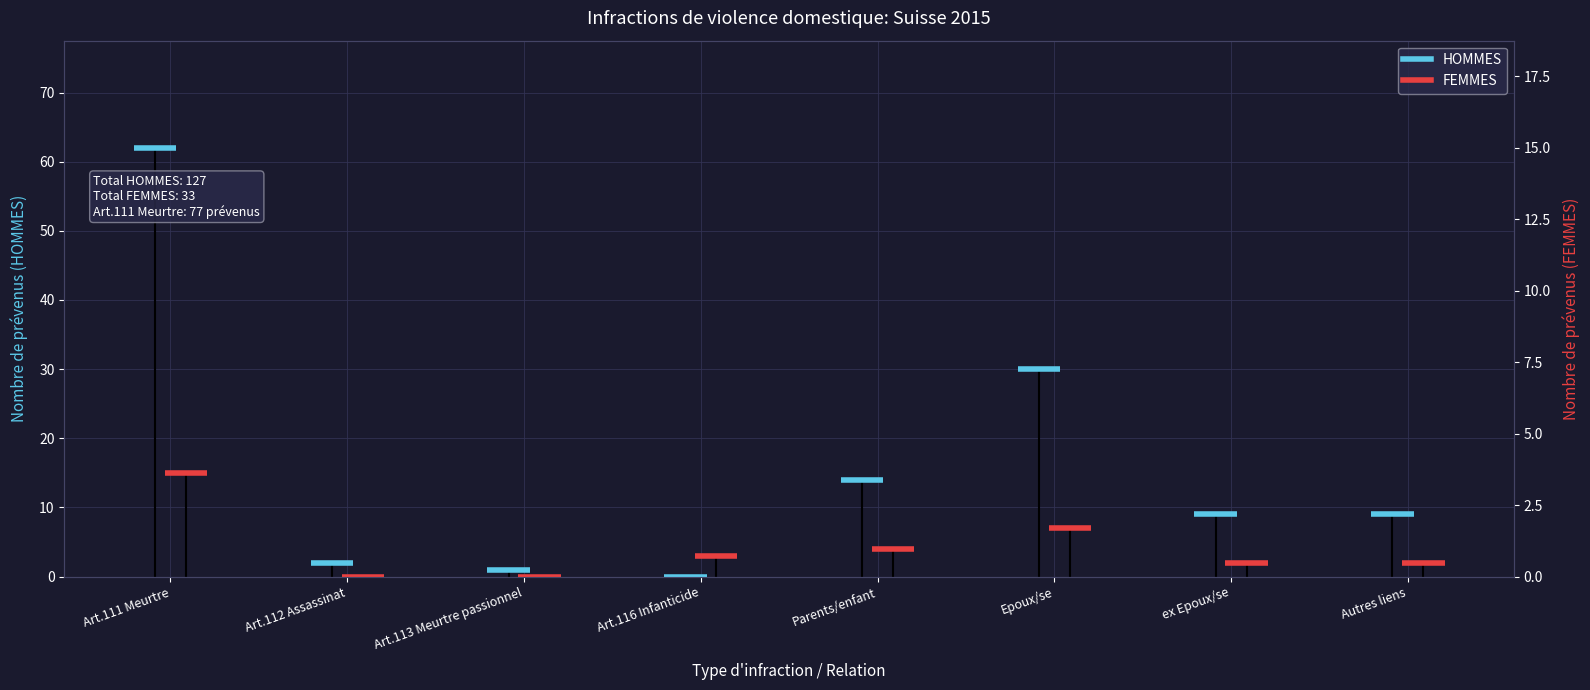

What is the greatest value displayed?

62